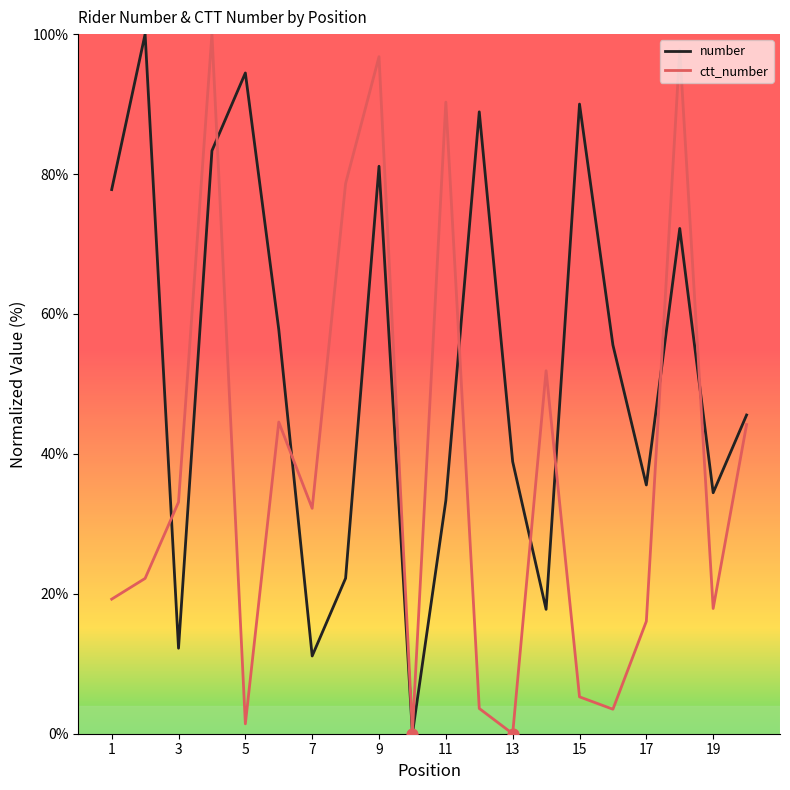

What are all the series names shown in the legend?

number, ctt_number